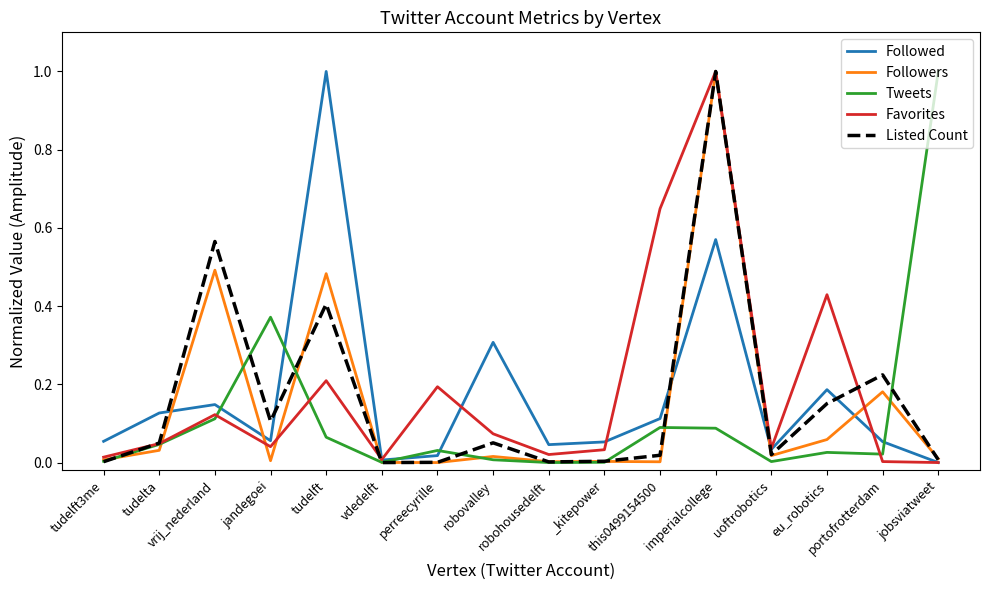

Is the value of Listed Count at robohousedelft greater than the value of Tweets at portofrotterdam?

No